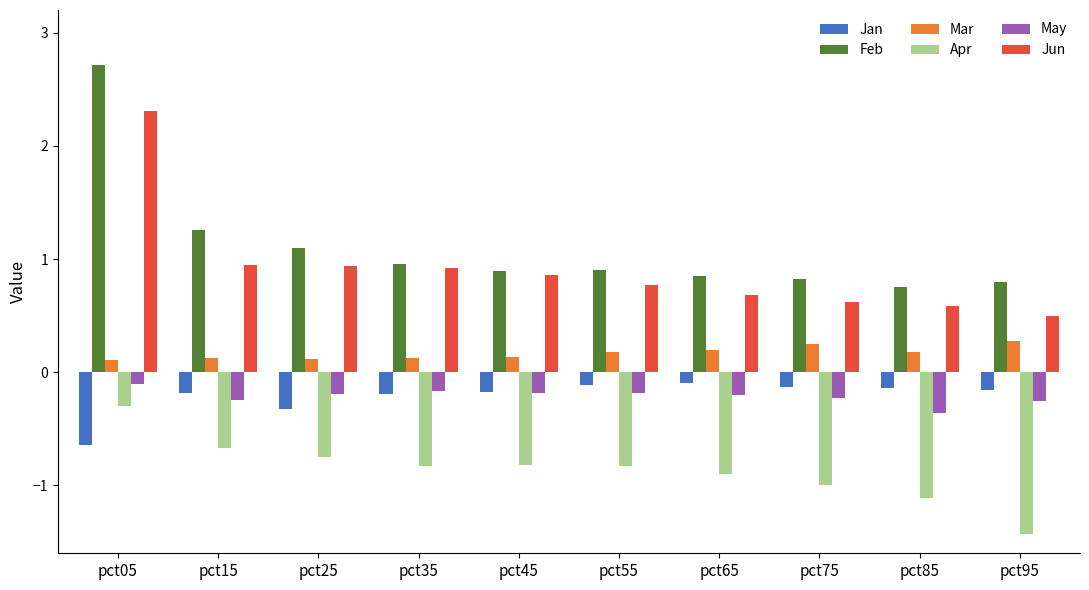

At which category is the sum across all series the highest?

pct05